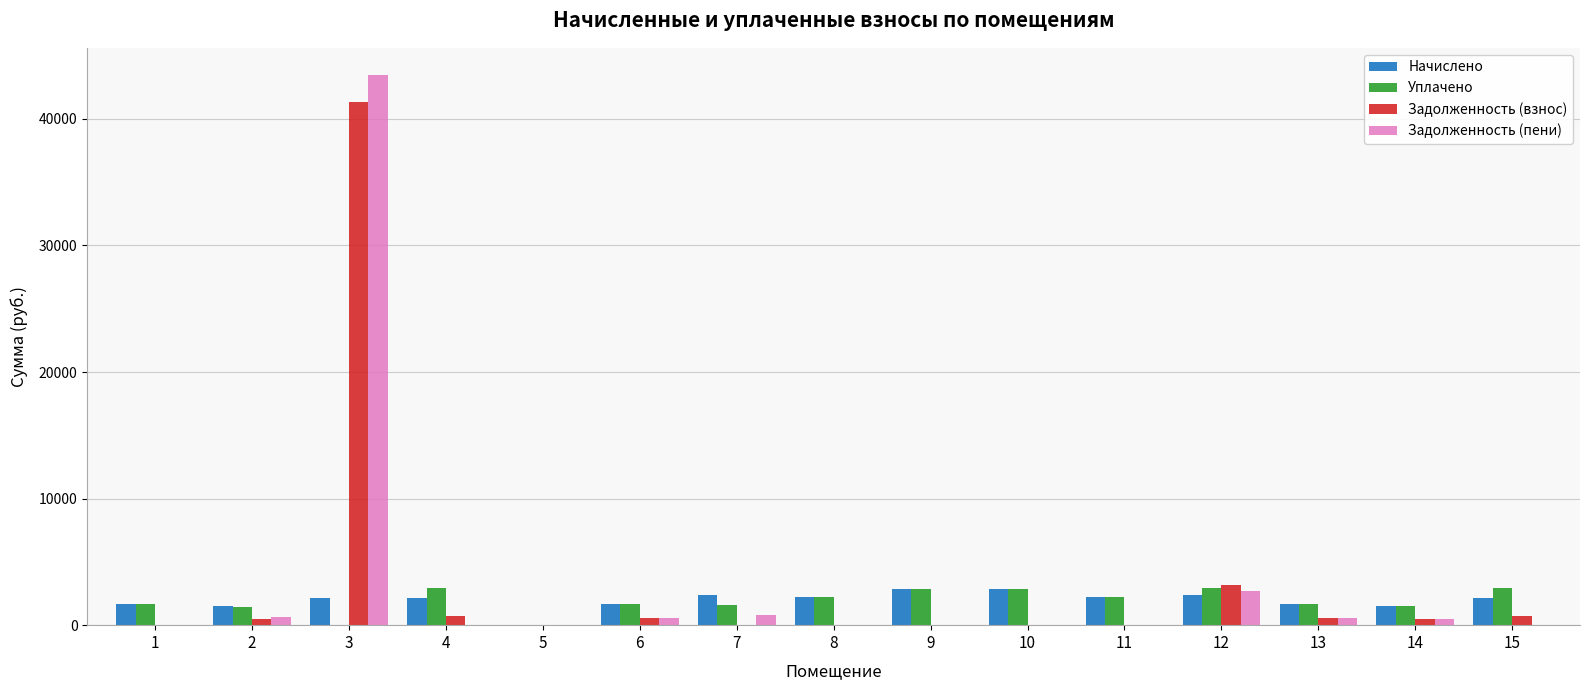

What is the total value across all series at 1?

3409.6